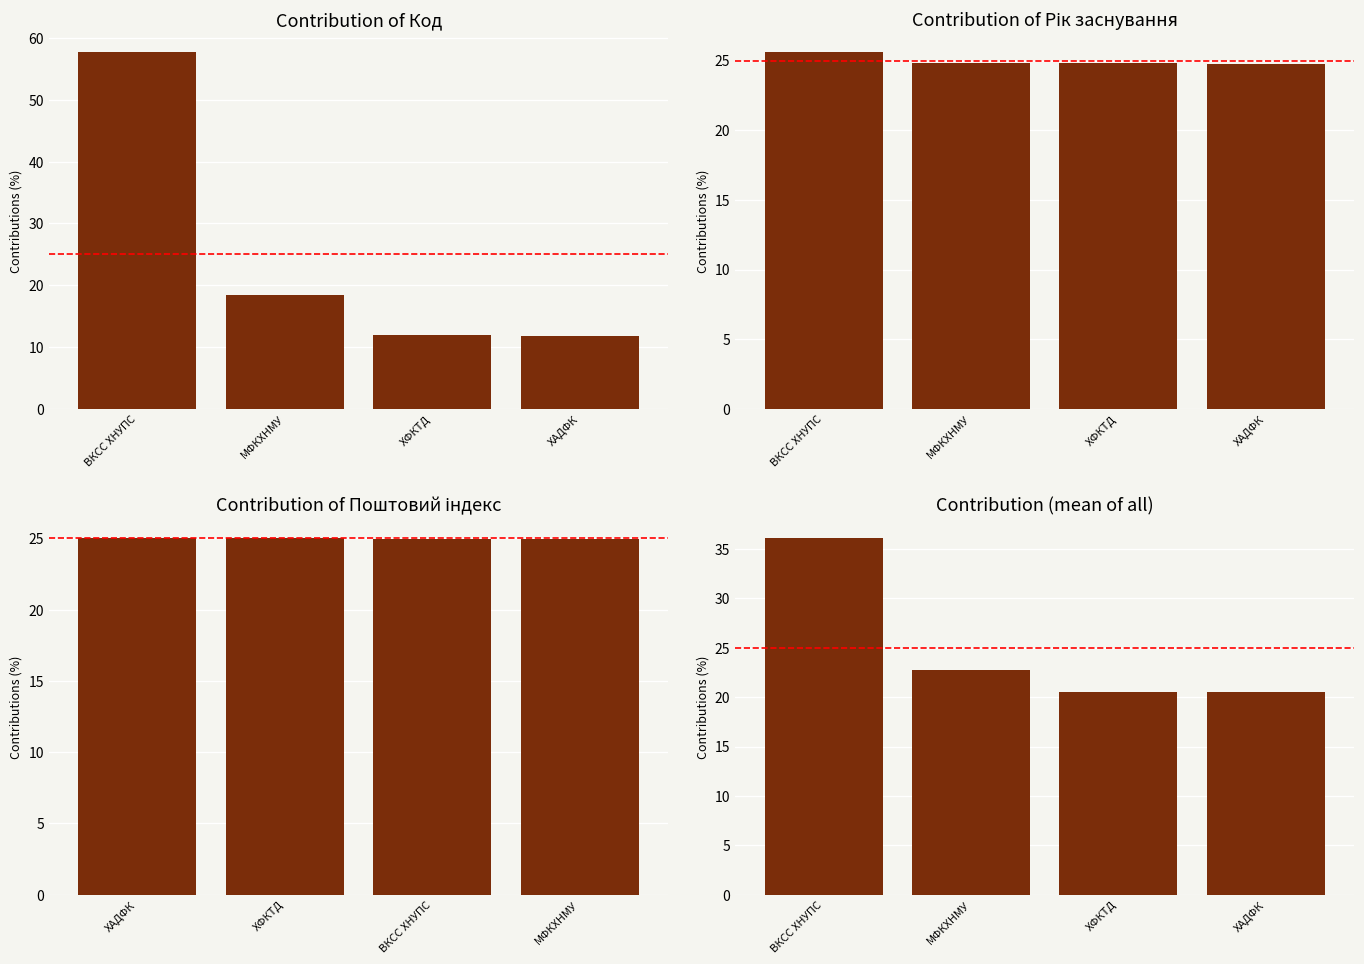

Are the bars grouped side by side (vs. stacked)?

Yes